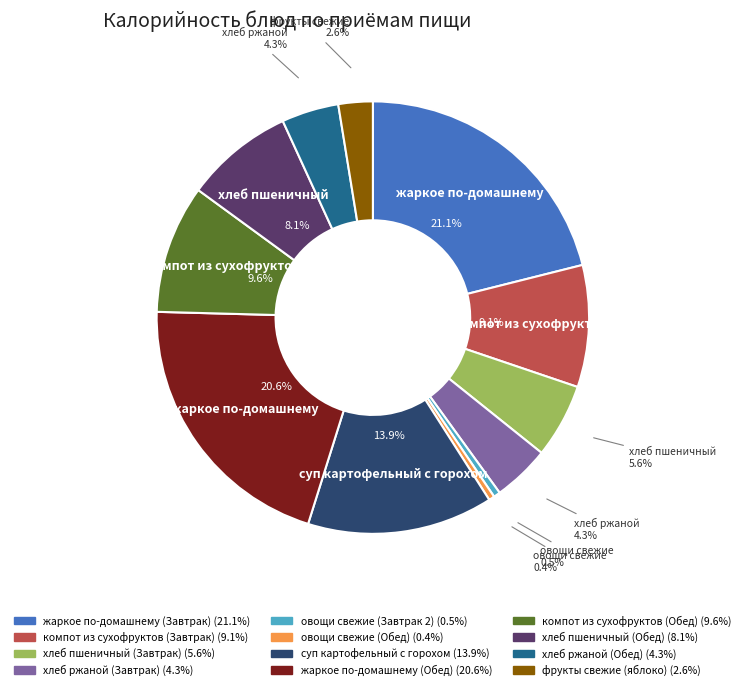

Does фрукты свежие (яблоко) represent more than half of the total?

No